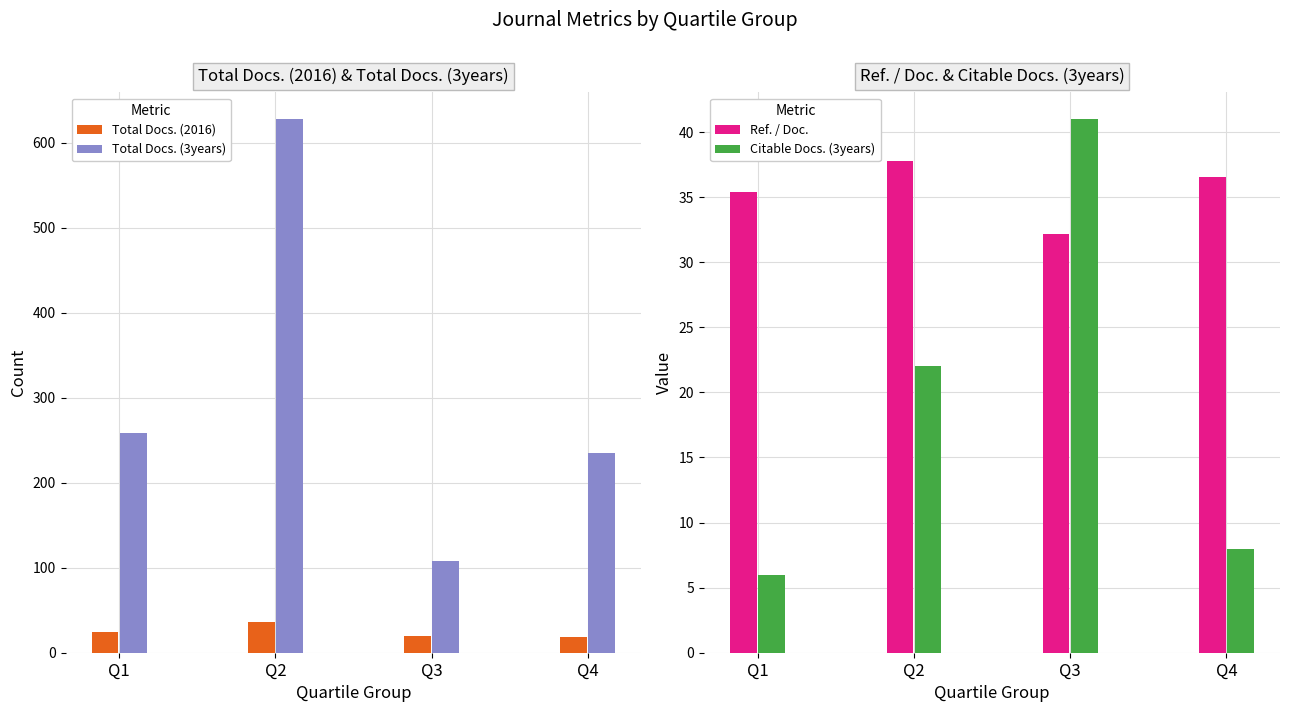

List the labels in order of Ref. / Doc. value, smallest first.

Q3, Q1, Q4, Q2